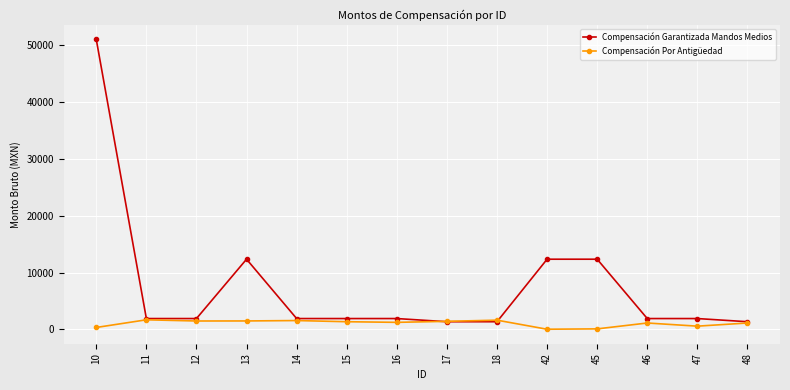

What is the value of the Compensación Por Antigüedad point at the 7th from the left?

1240.8